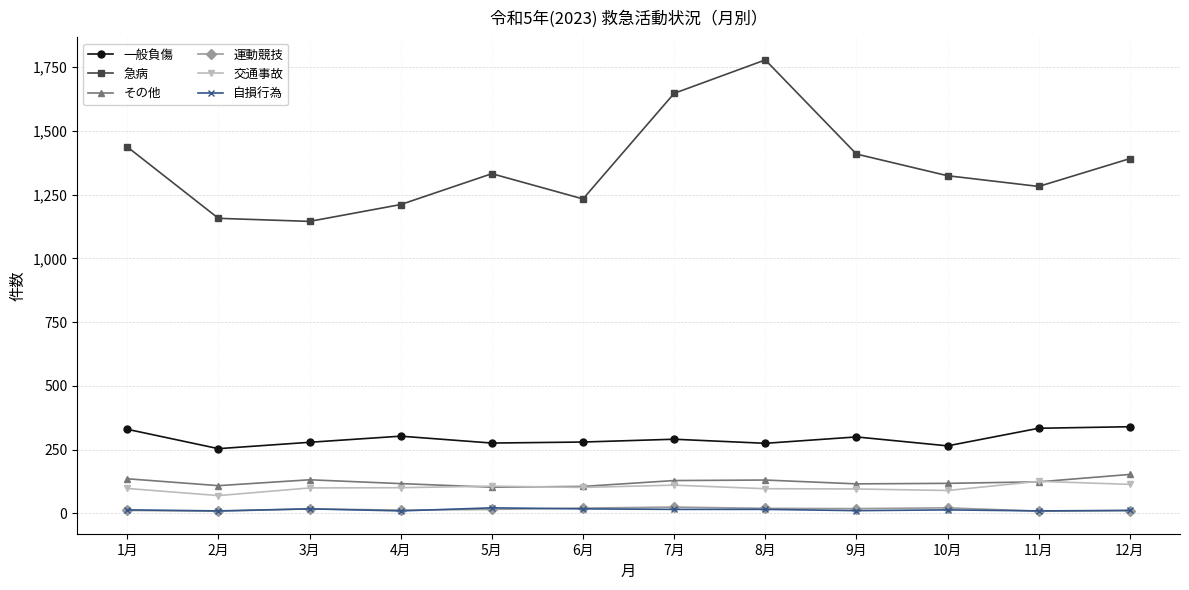

At which category is the sum across all series the highest?

8月